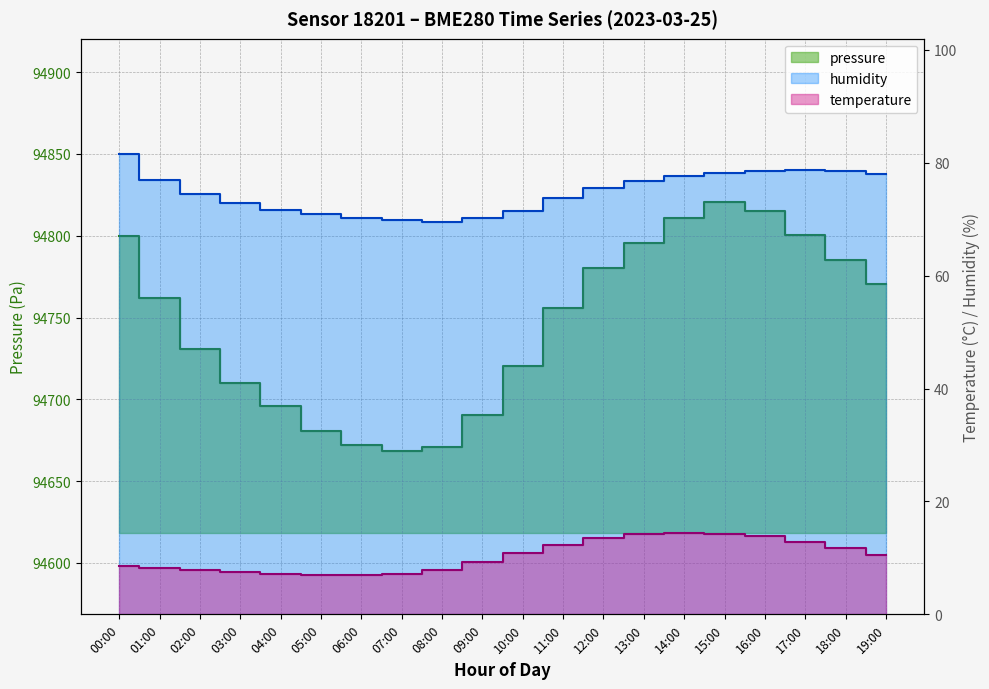

Between 02:00 and 15:00, which series saw the biggest shift?

pressure